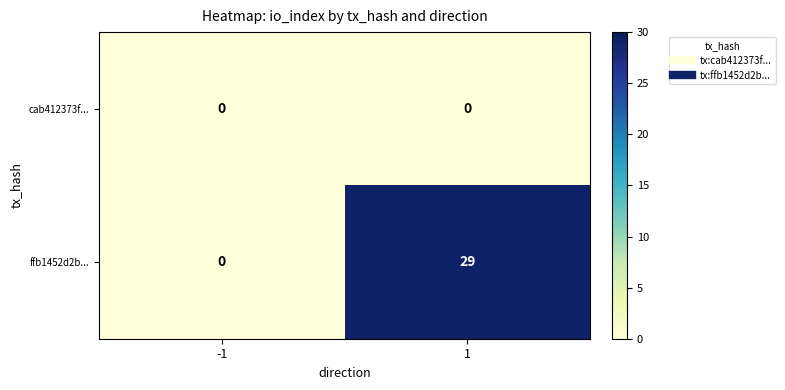

What is the difference between the highest and lowest values at 1?

29